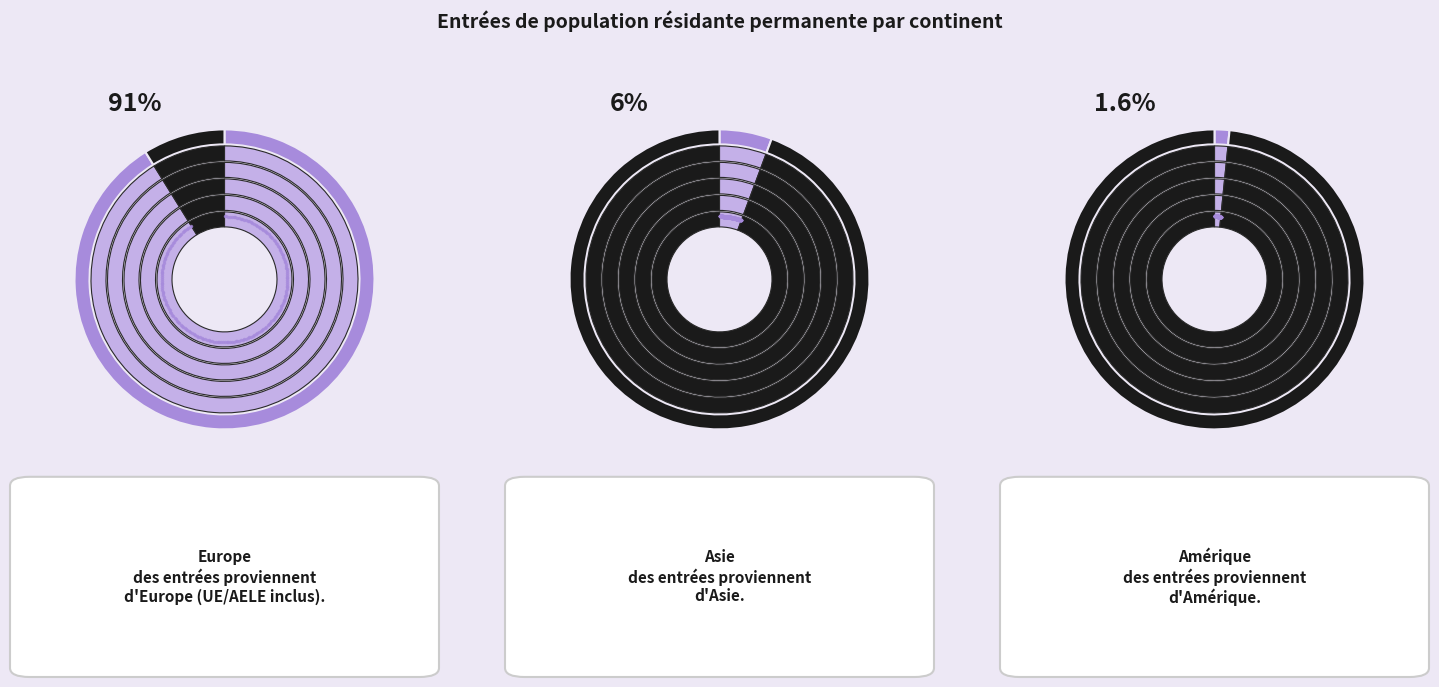

Which category accounts for the majority?

Europe